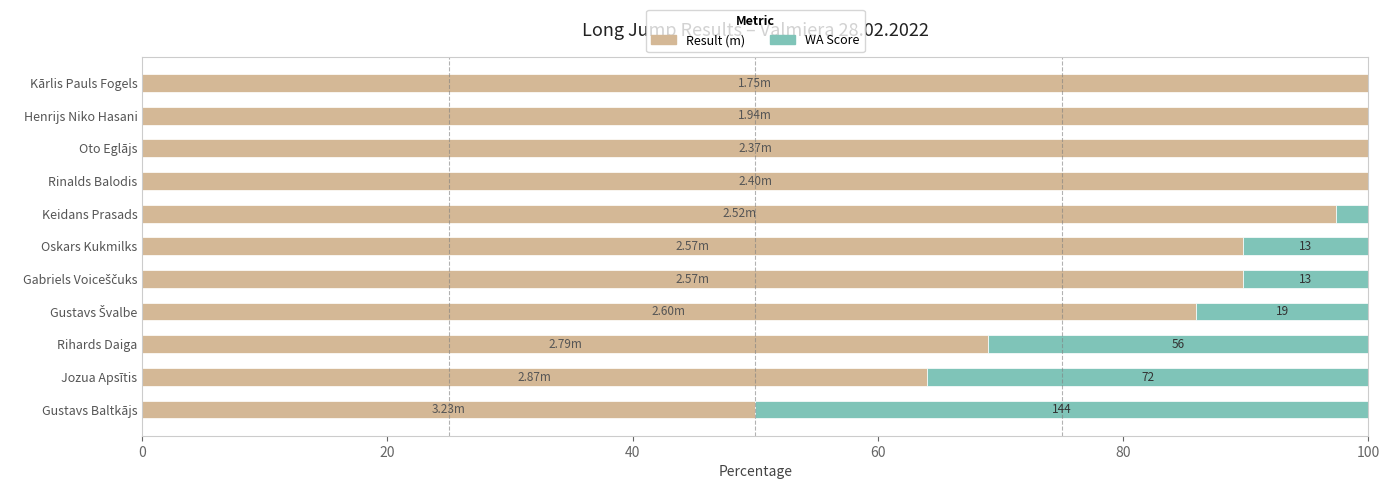

What is the sum of the Result (m) values at Kārlis Pauls Fogels and Oto Eglājs?

200.0